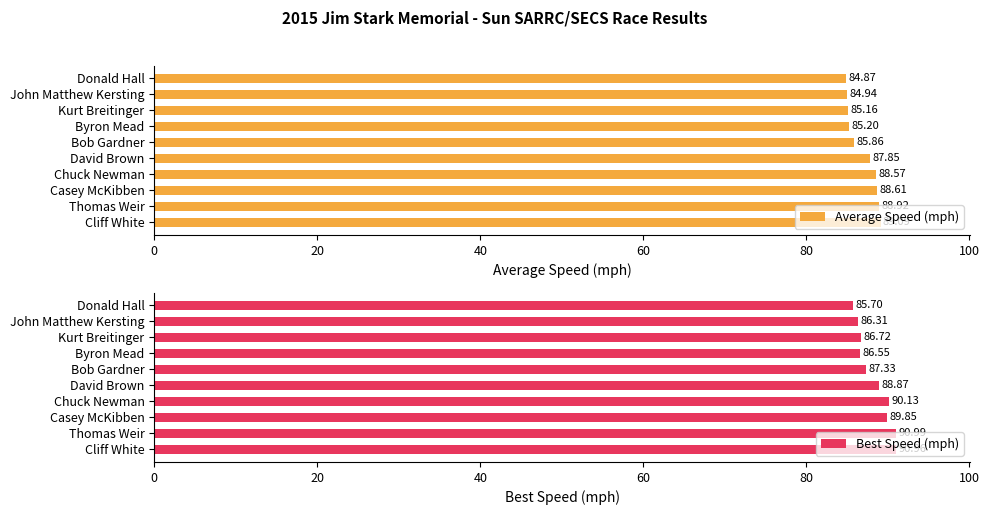

How many groups of bars are there?

10